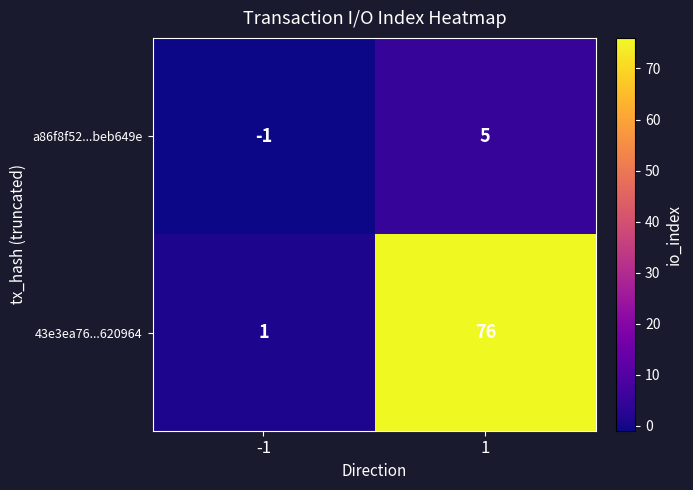

What is the smallest value displayed?

-1